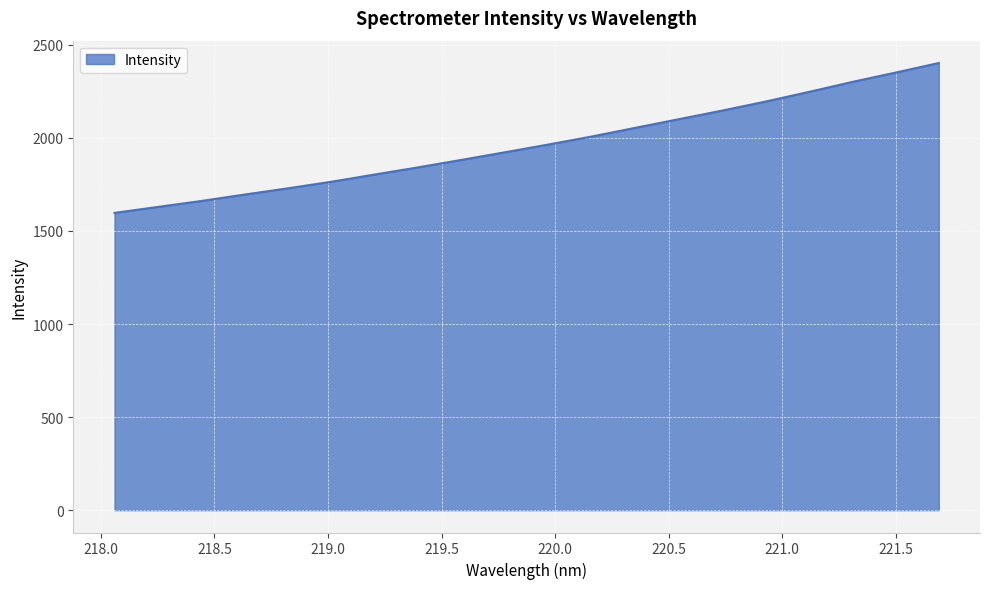

What is the difference between the maximum and minimum values?

805.1